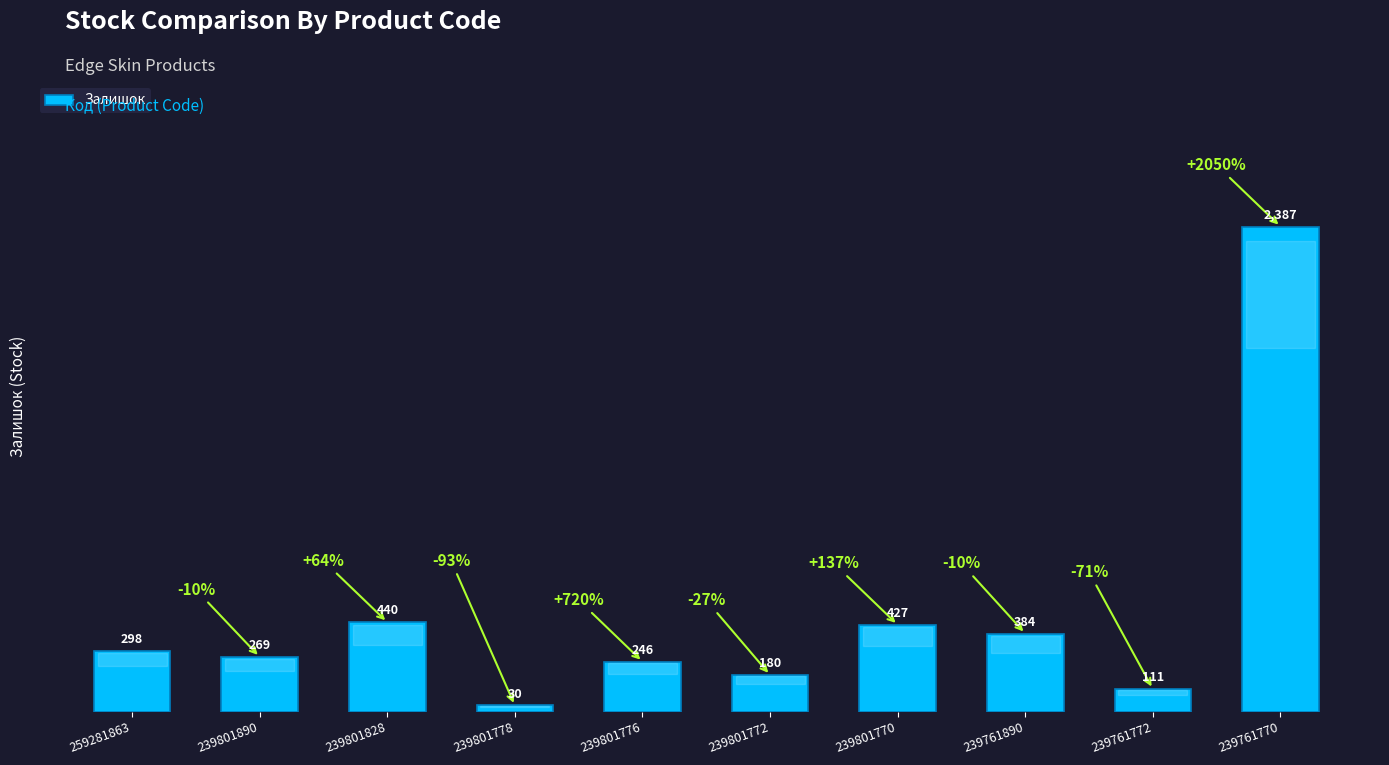

Count the number of categories in the chart.

10